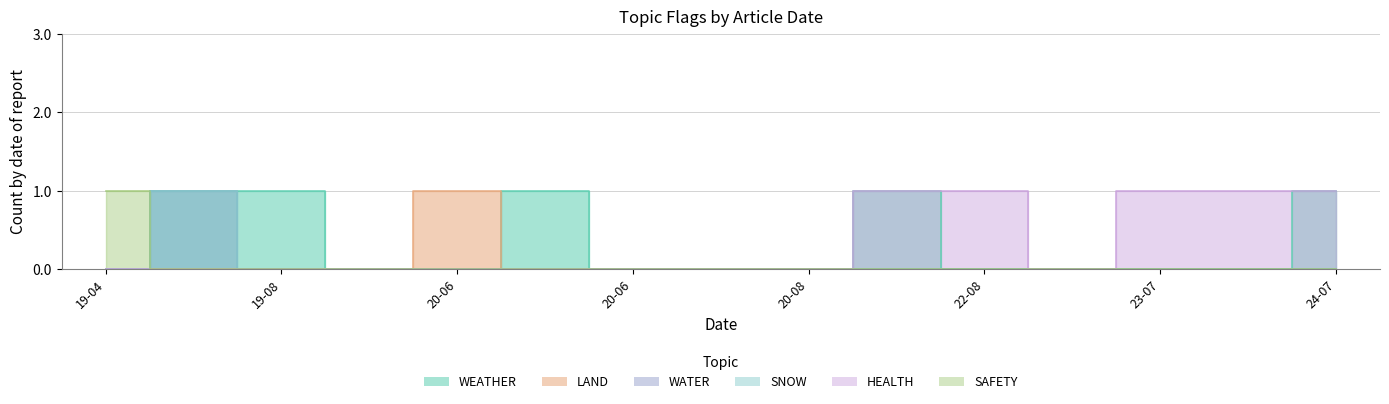

True or false: WATER and LAND intersect in this chart.

False